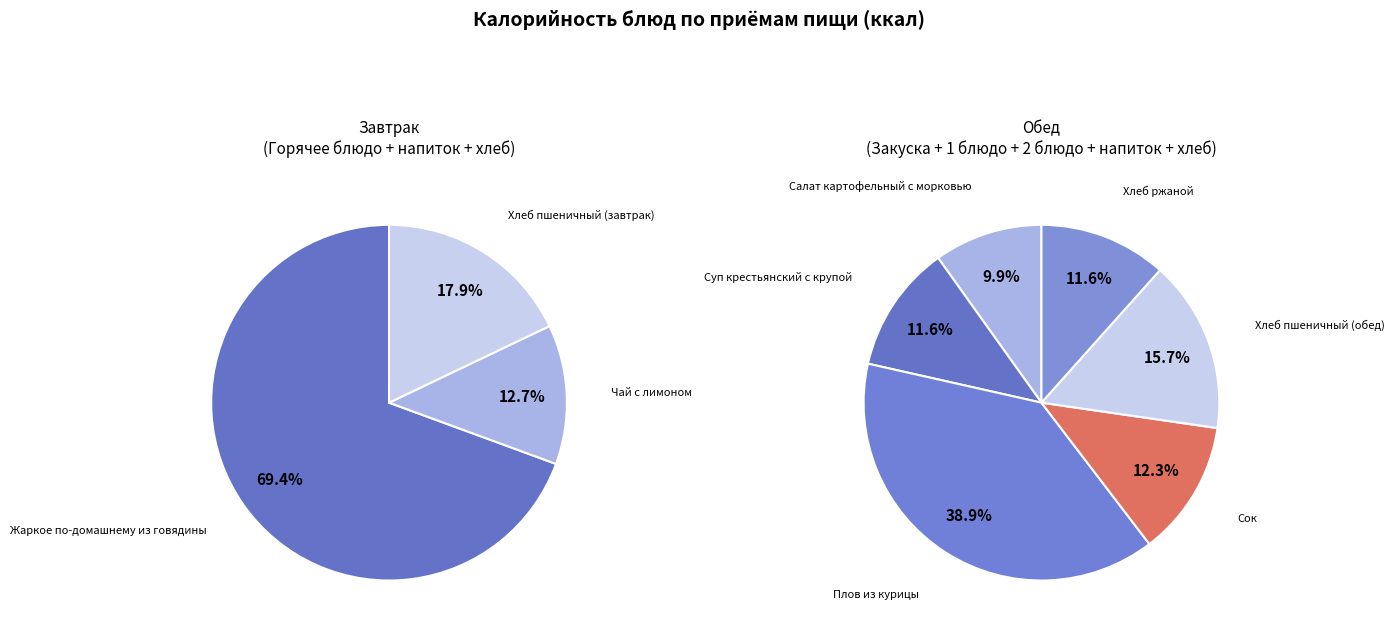

Rank the categories by value from highest to lowest.

Жаркое по-домашнему из говядины, Плов из курицы, Хлеб пшеничный (обед), Сок, Суп крестьянский с крупой, Хлеб ржаной, Хлеб пшеничный (завтрак), Салат картофельный с морковью, Чай с лимоном